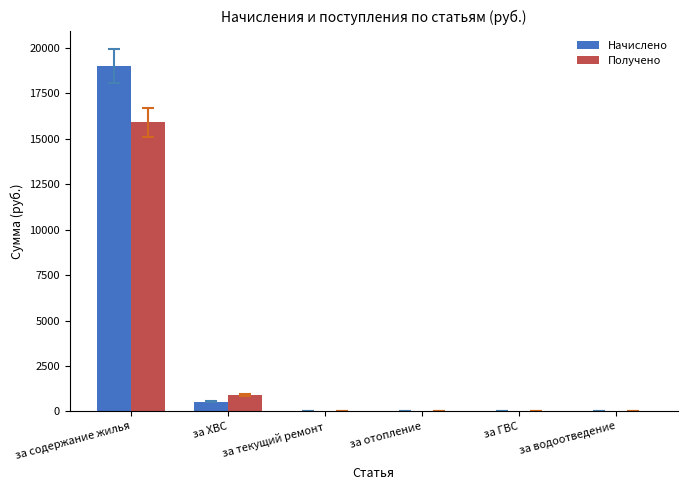

Count the number of categories in the chart.

6